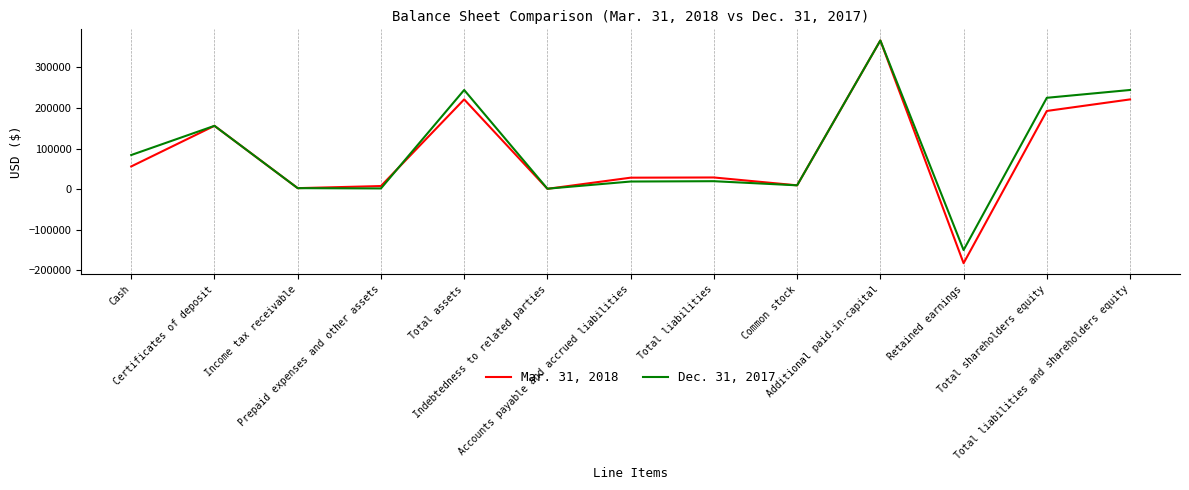

List the series in order of their overall mean, lowest first.

Mar. 31, 2018, Dec. 31, 2017